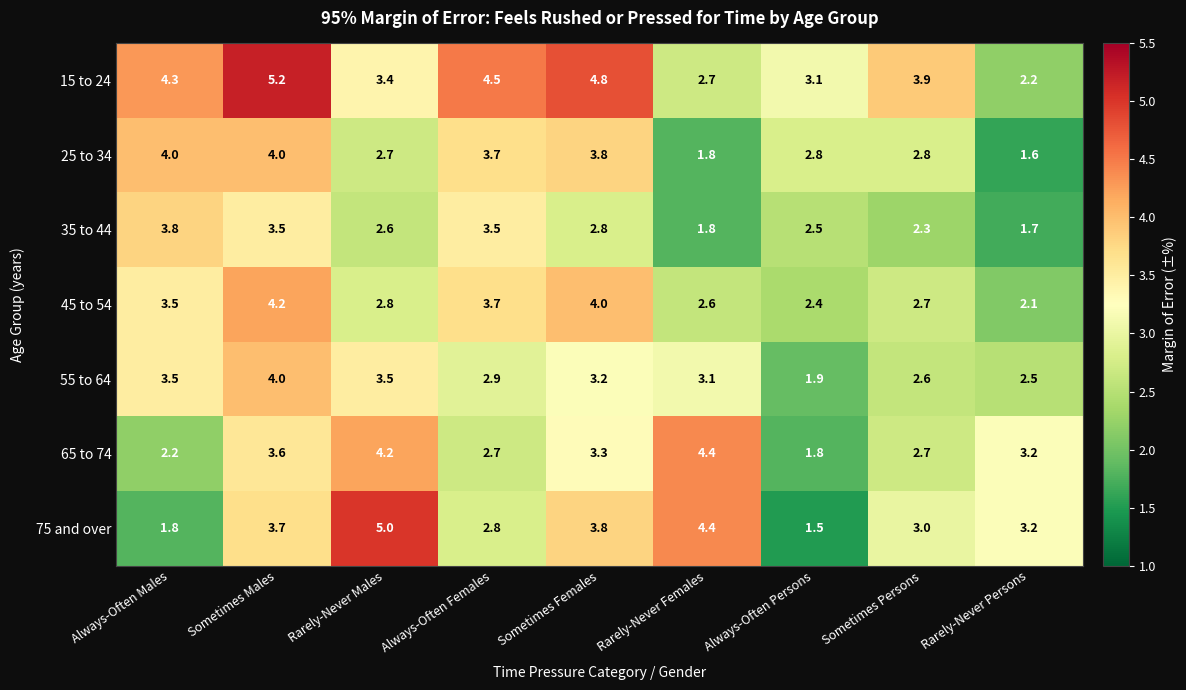

What is the difference between the maximum and second lowest values in the 45 to 54 series?

1.8